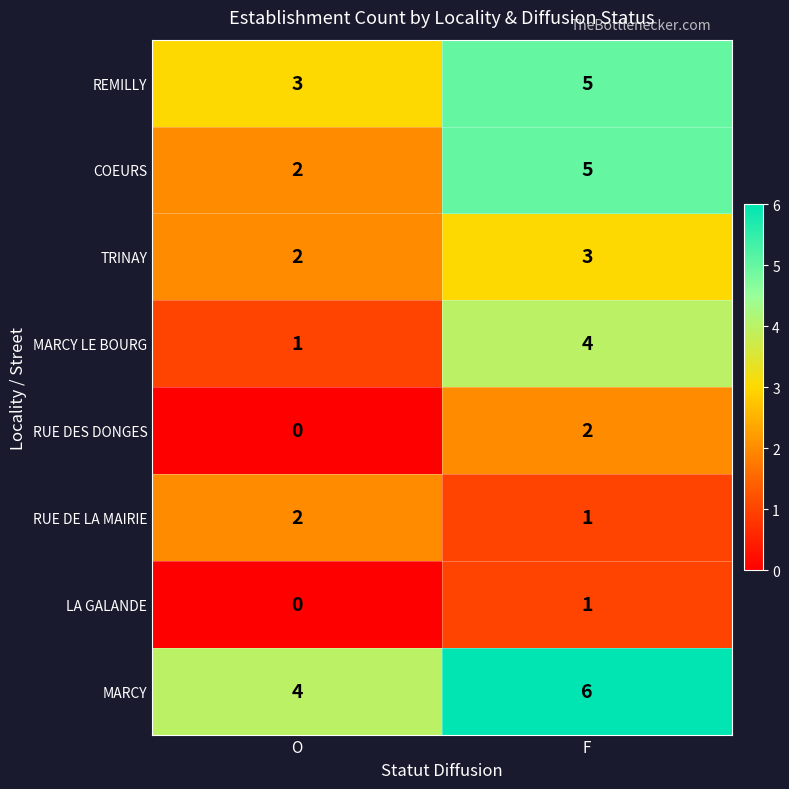

What is the average value of the REMILLY series?

4